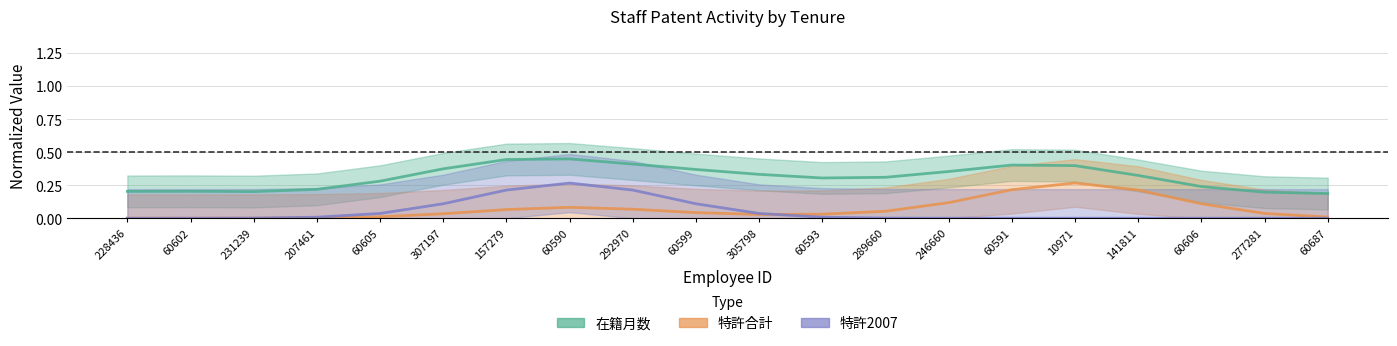

Where is the first local maximum for 特許2007?

60590